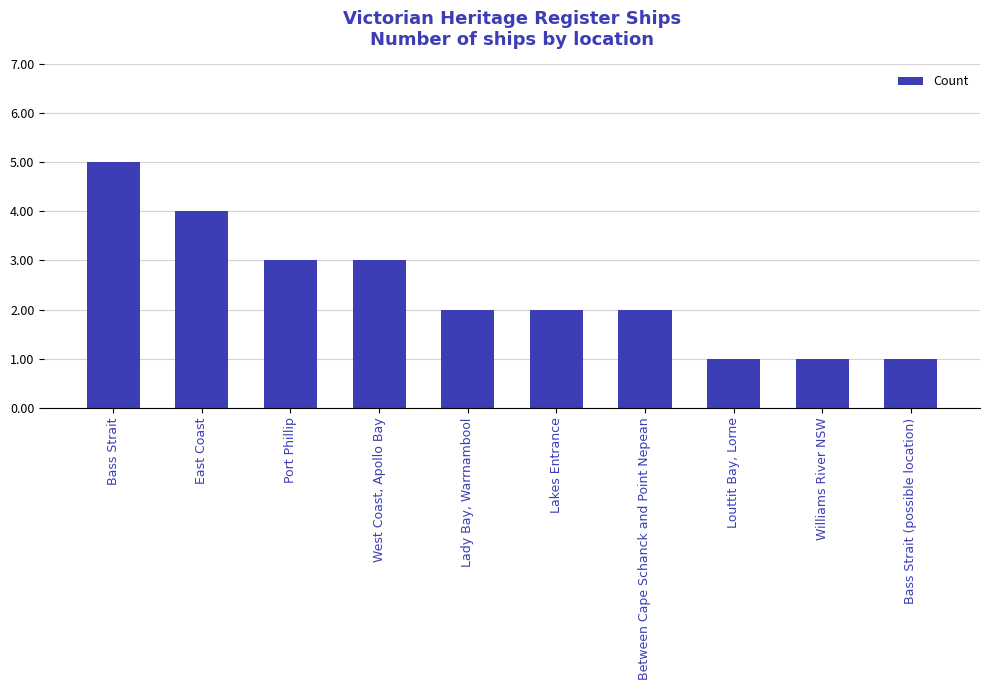

Which category has the highest value across all series?

Bass Strait